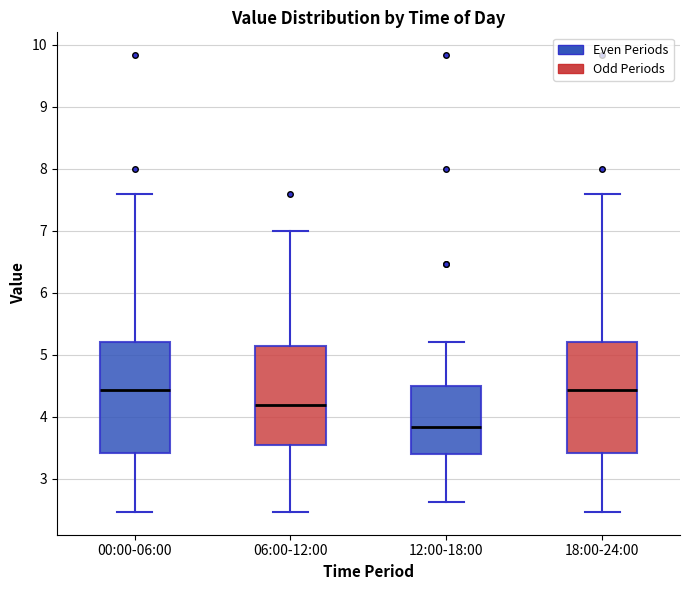

Where is the upper edge of the box for 12:00-18:00 on the y-axis? The values are not printed on the chart, so give them approximately, as read against the axis.

4.5